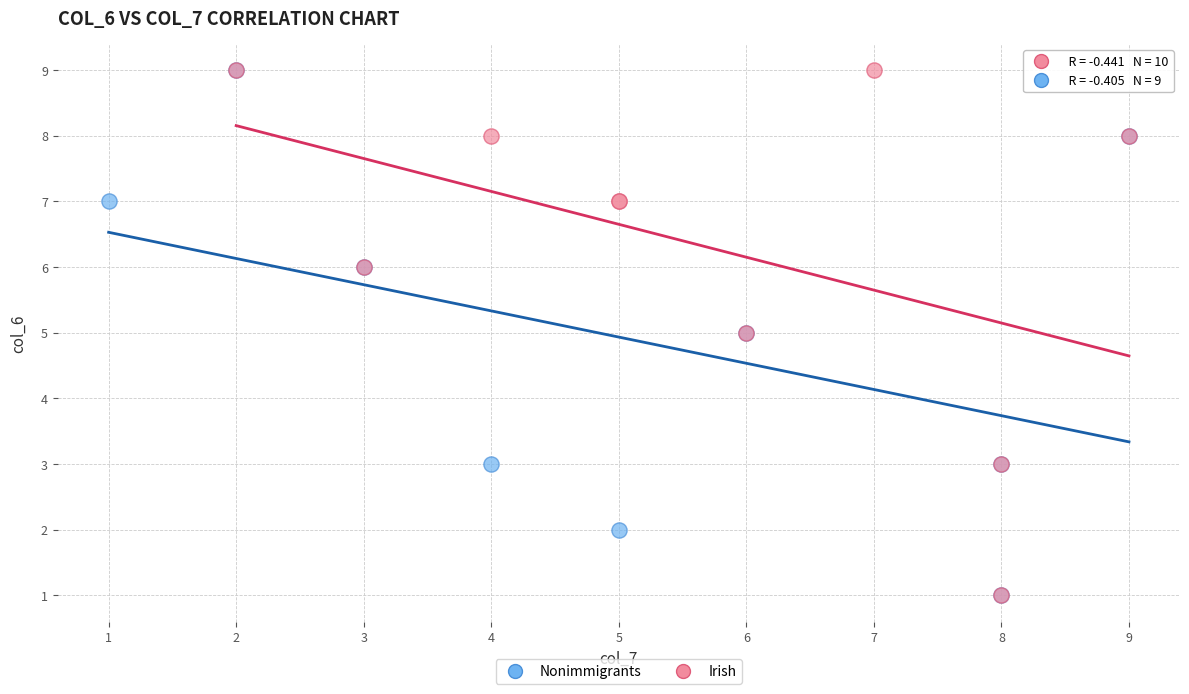

What are all the series names shown in the legend?

Nonimmigrants, Irish